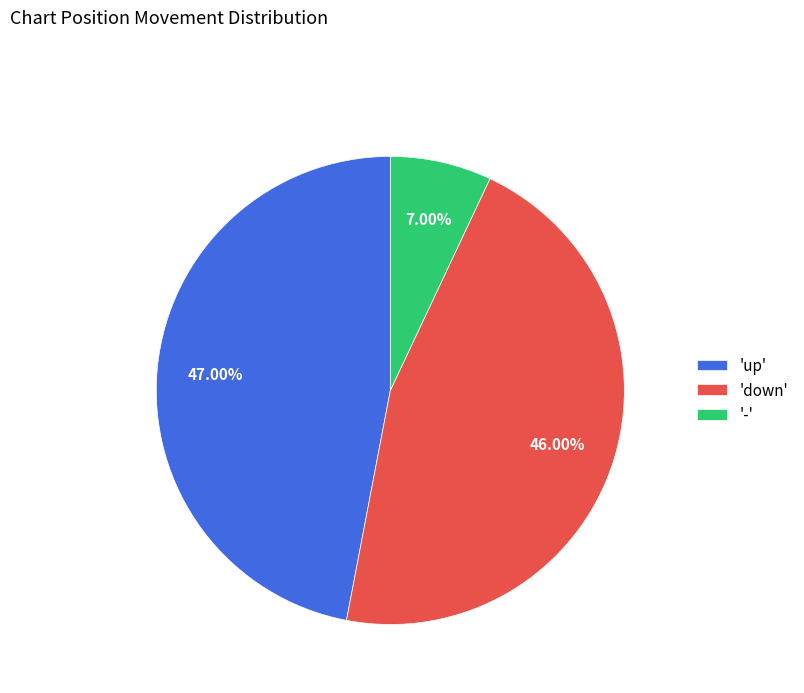

What is the smallest slice in the pie chart?

-